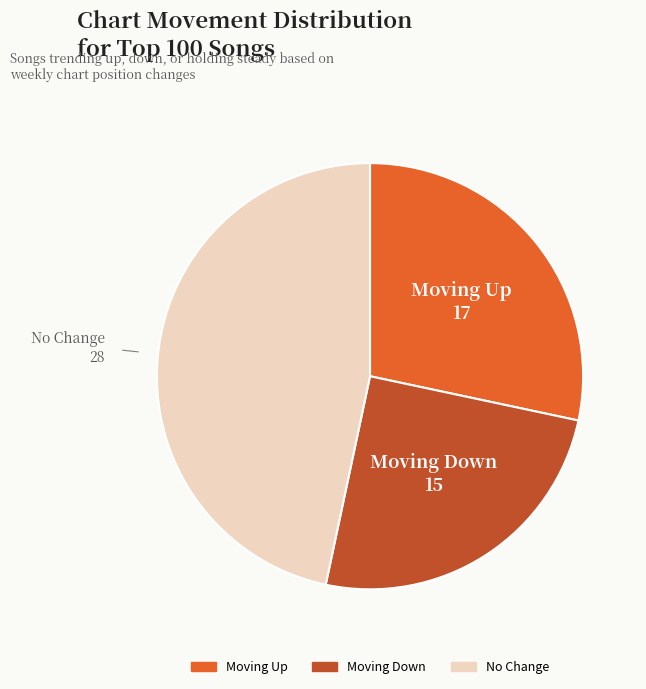

Does any single category account for the majority?

No